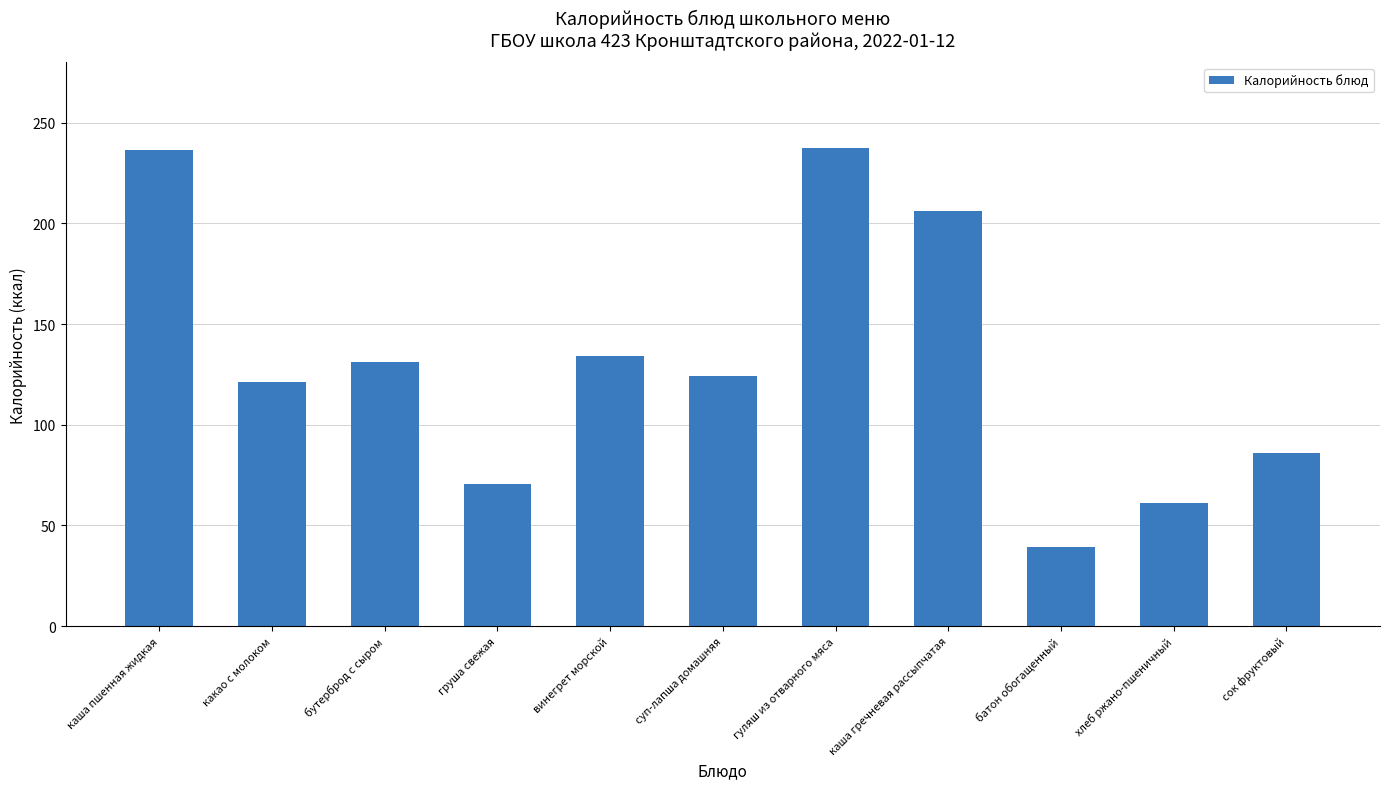

What is the change in value from каша гречневая рассыпчатая to хлеб ржано-пшеничный?

-144.8